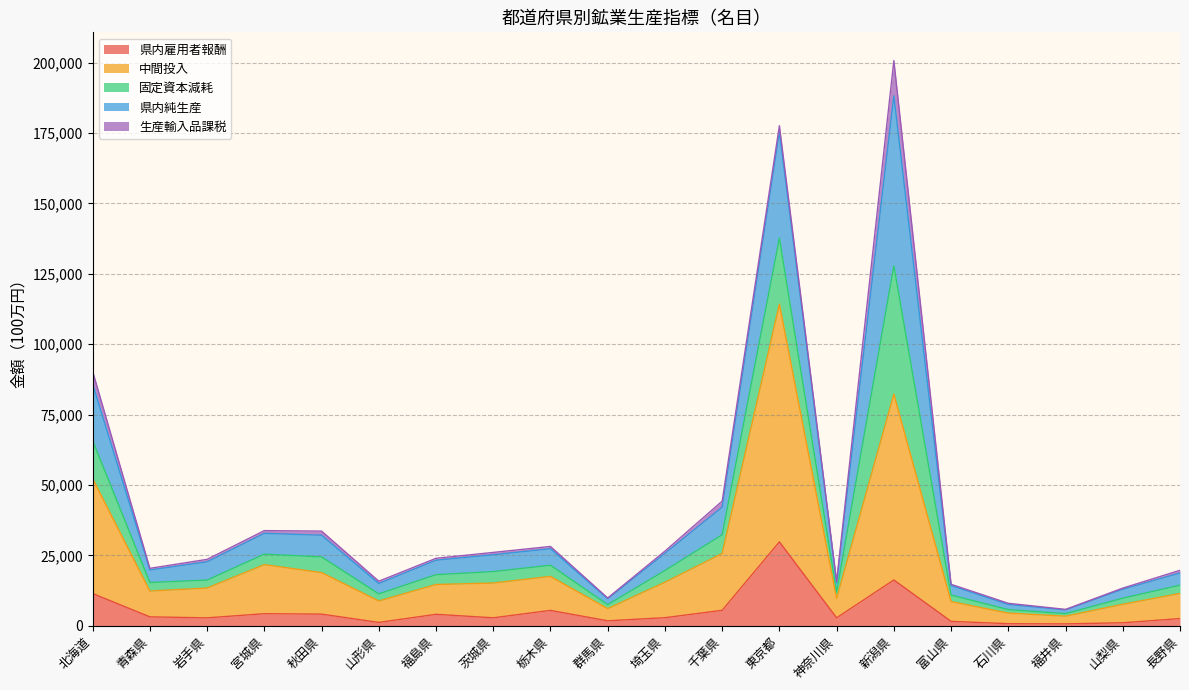

True or false: 県内純生産 has more than 2 interior local peaks.

True